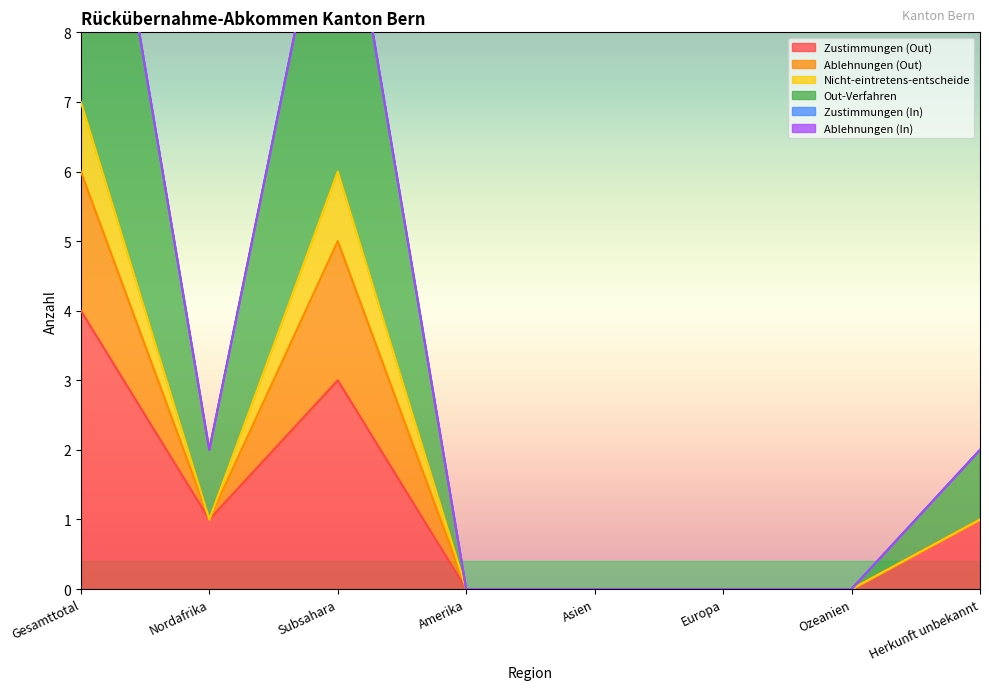

Rank the categories by Nicht-eintretens-entscheide value from lowest to highest.

Amerika, Asien, Europa, Ozeanien, Nordafrika, Herkunft unbekannt, Subsahara, Gesamttotal